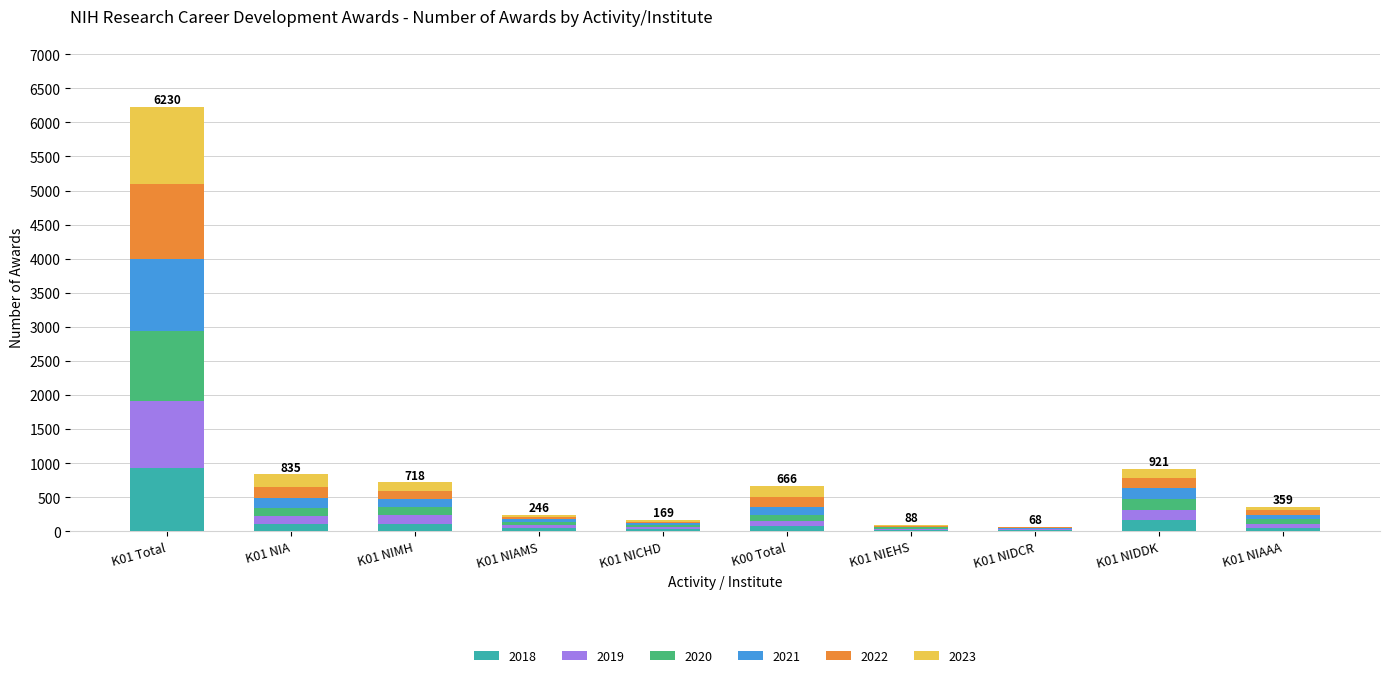

At which category is the sum across all series the highest?

K01 Total